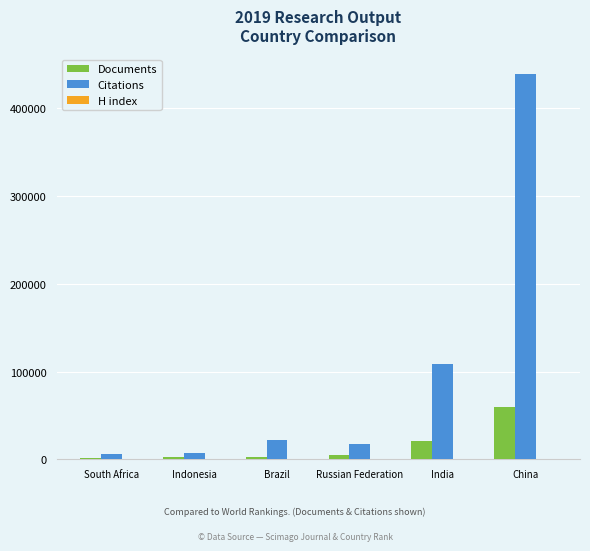

Is the value of Citations at Indonesia greater than the value of Documents at China?

No